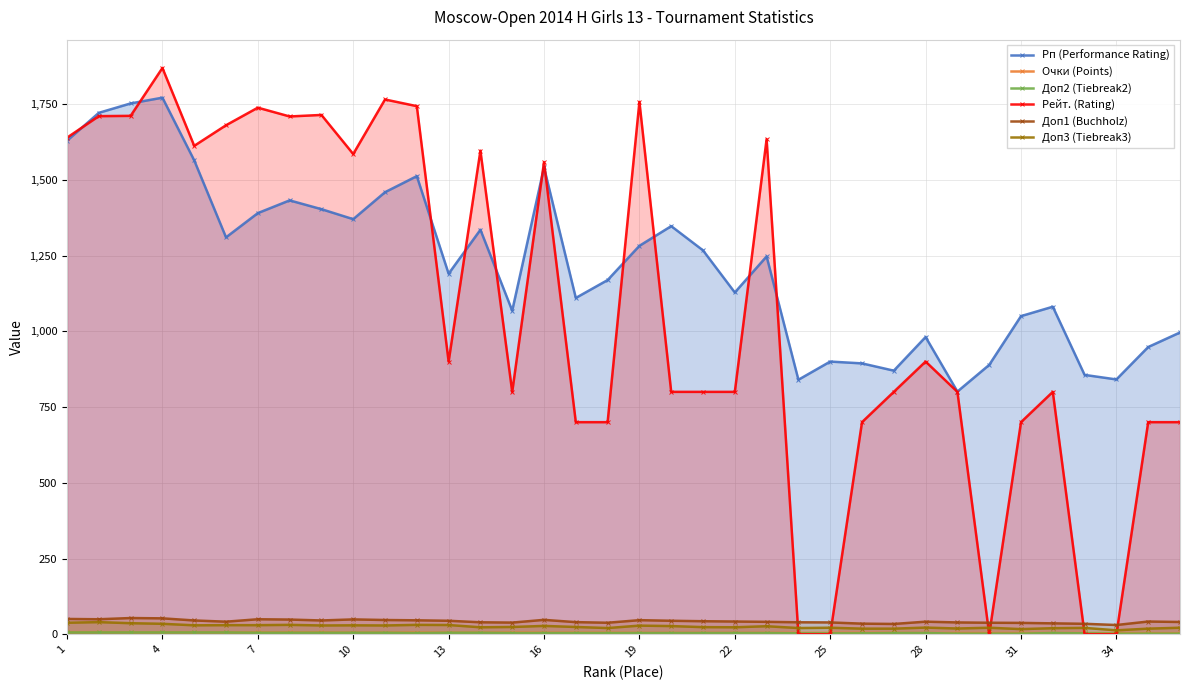

Does the chart have visible grid lines?

Yes